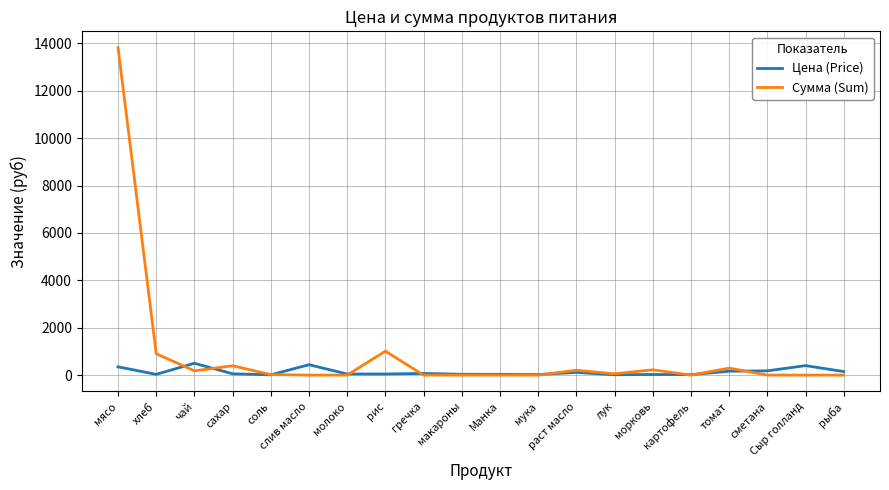

True or false: Сумма (Sum) has more than 0 points higher than both neighbors.

True